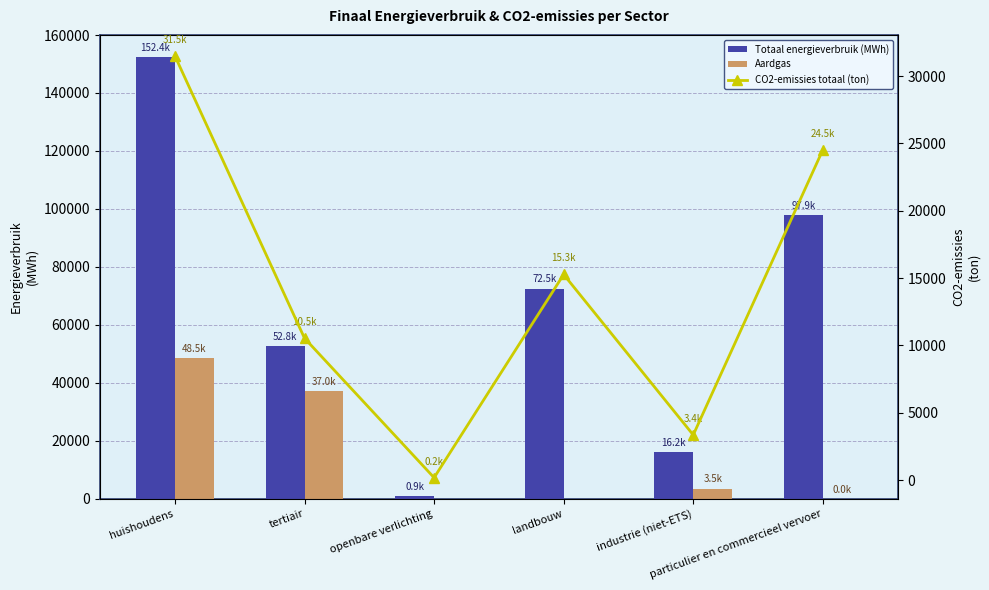

Between landbouw and industrie (niet-ETS), which series saw the biggest shift?

Totaal energieverbruik (MWh)